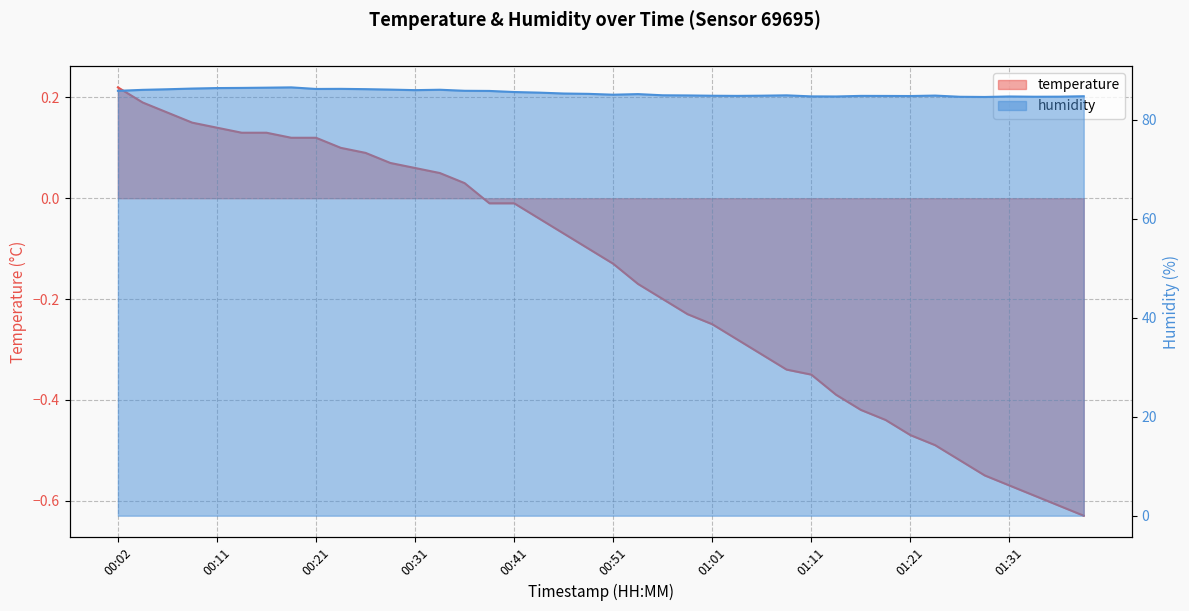

In humidity, how many points are lower than both neighbors (excluding endpoints)?

8